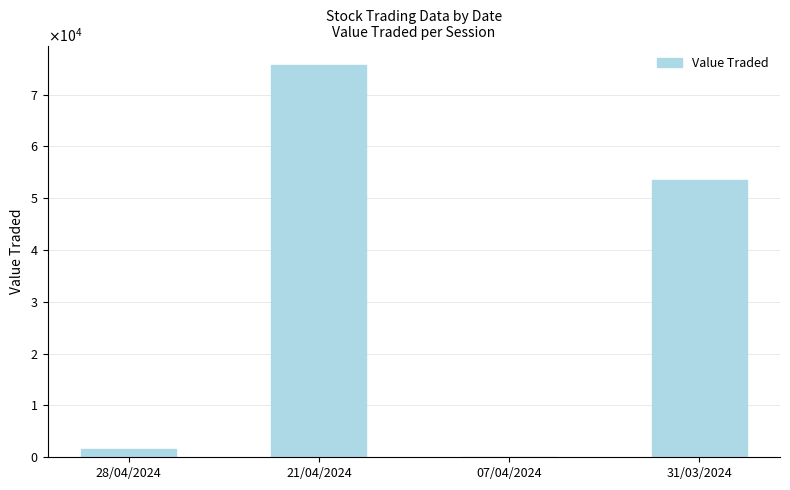

Are the bars grouped side by side (vs. stacked)?

No